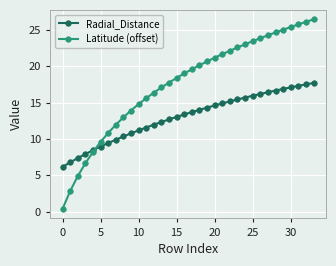

What is the value of the Latitude (offset) point at the 23rd from the left?

22.1